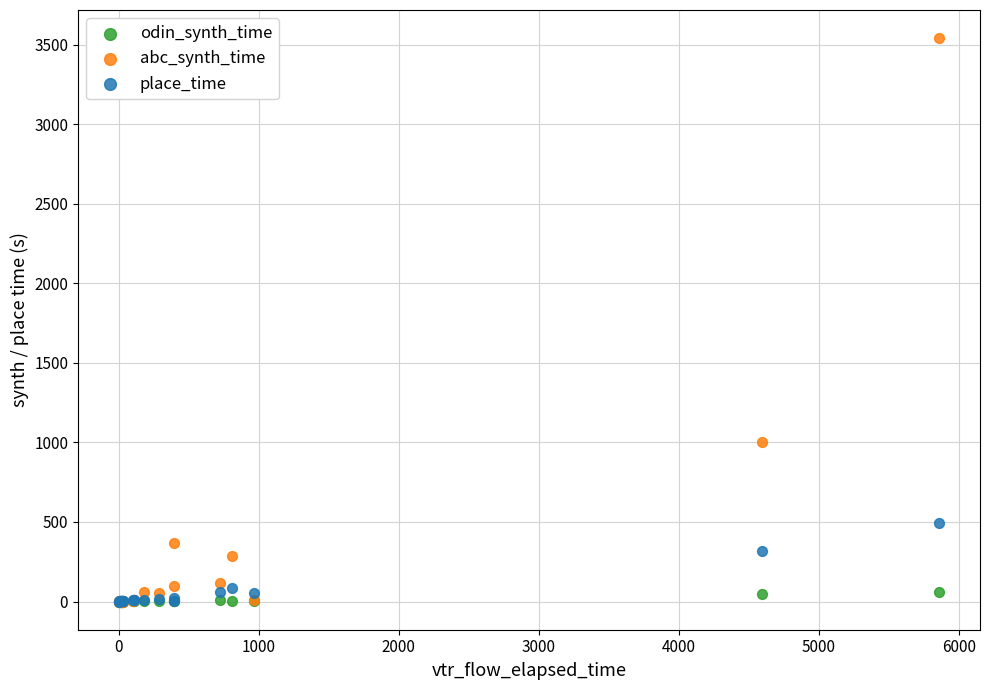

What are all the series names shown in the legend?

odin_synth_time, abc_synth_time, place_time